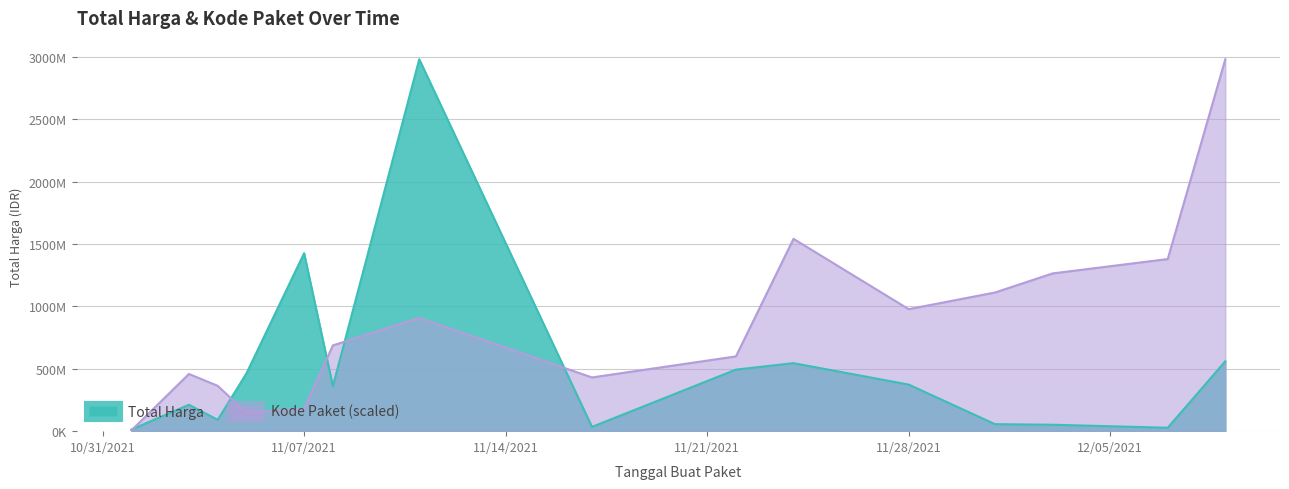

What are all the series names shown in the legend?

Total Harga, Kode Paket (scaled)